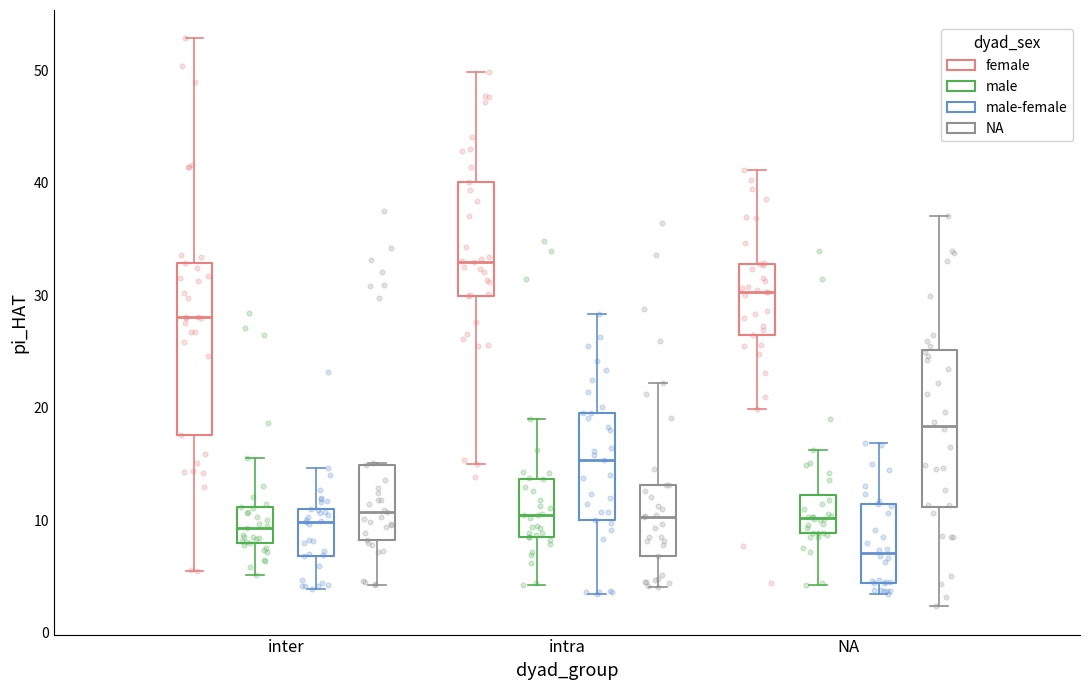

Comparing the boxes themselves (not the whiskers), which one is the tallest?

inter (female)